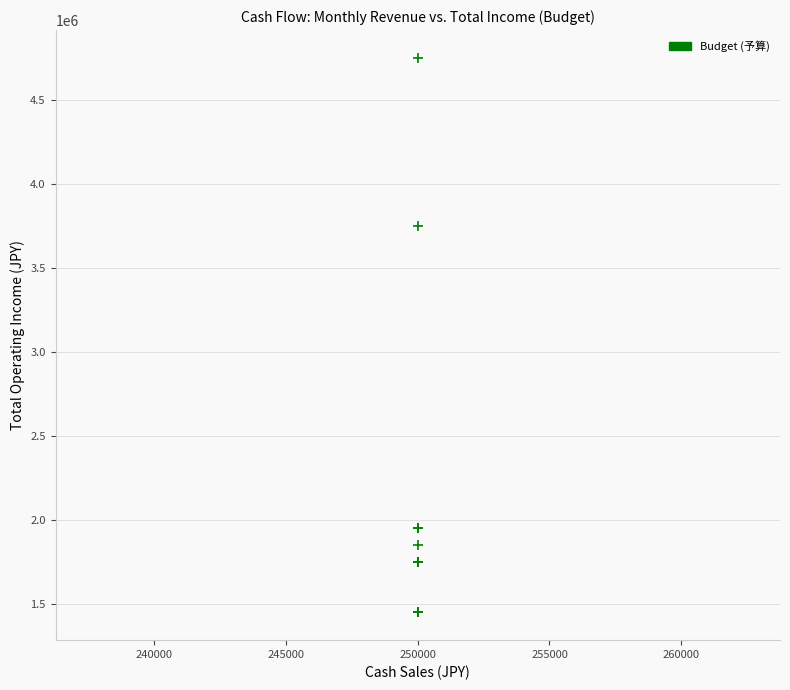

What Y value in the scatter plot is closest to 3100000?

3750000